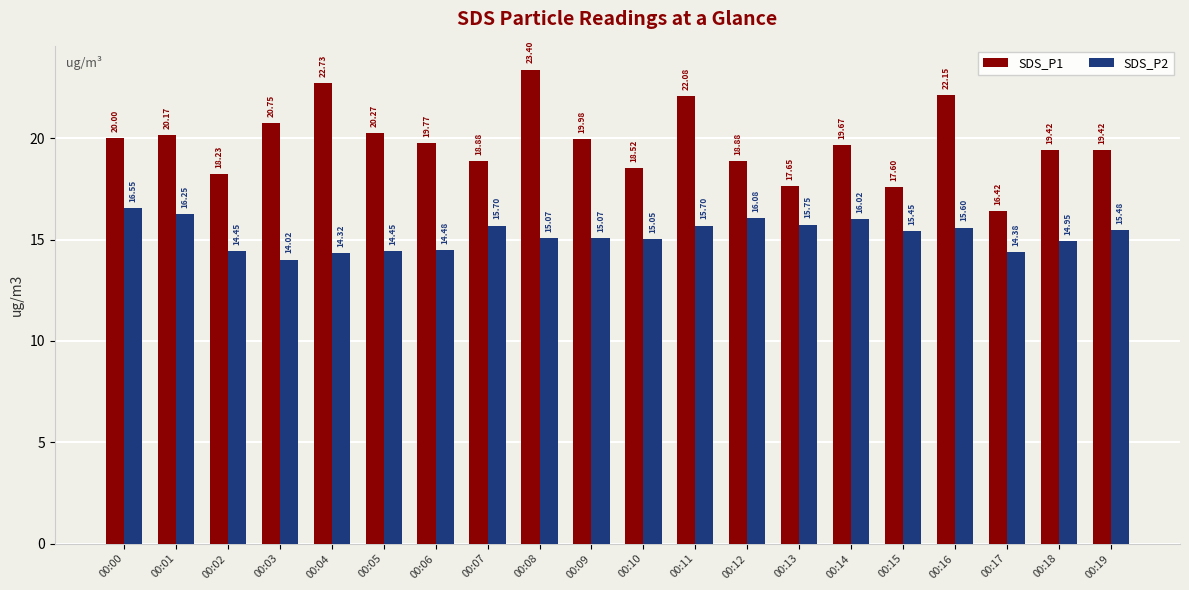

How many series are shown in this chart?

2